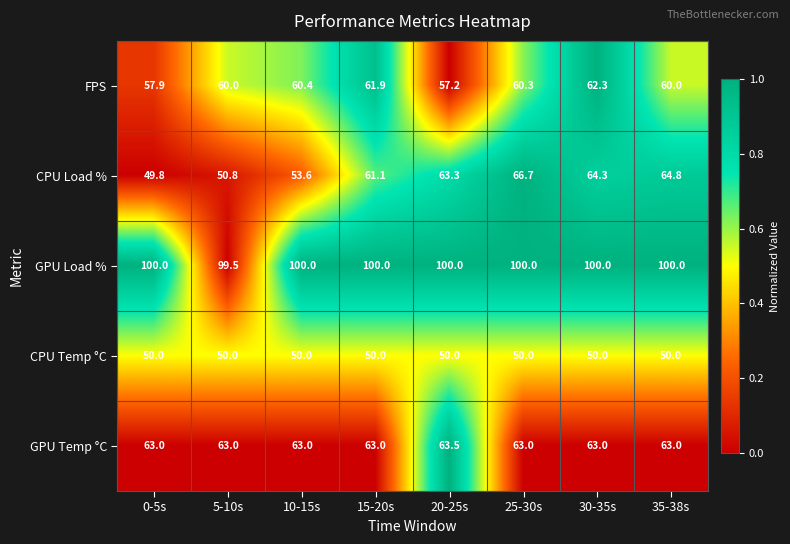

At which label does GPU Load % reach its minimum?

5-10s